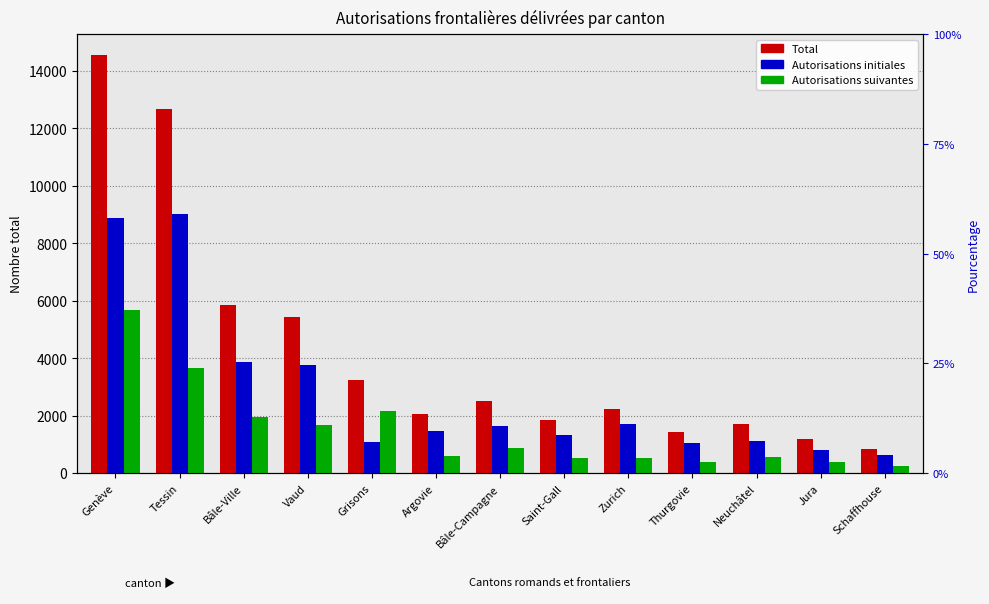

Which has a higher value, Schaffhouse or Bâle-Ville?

Bâle-Ville